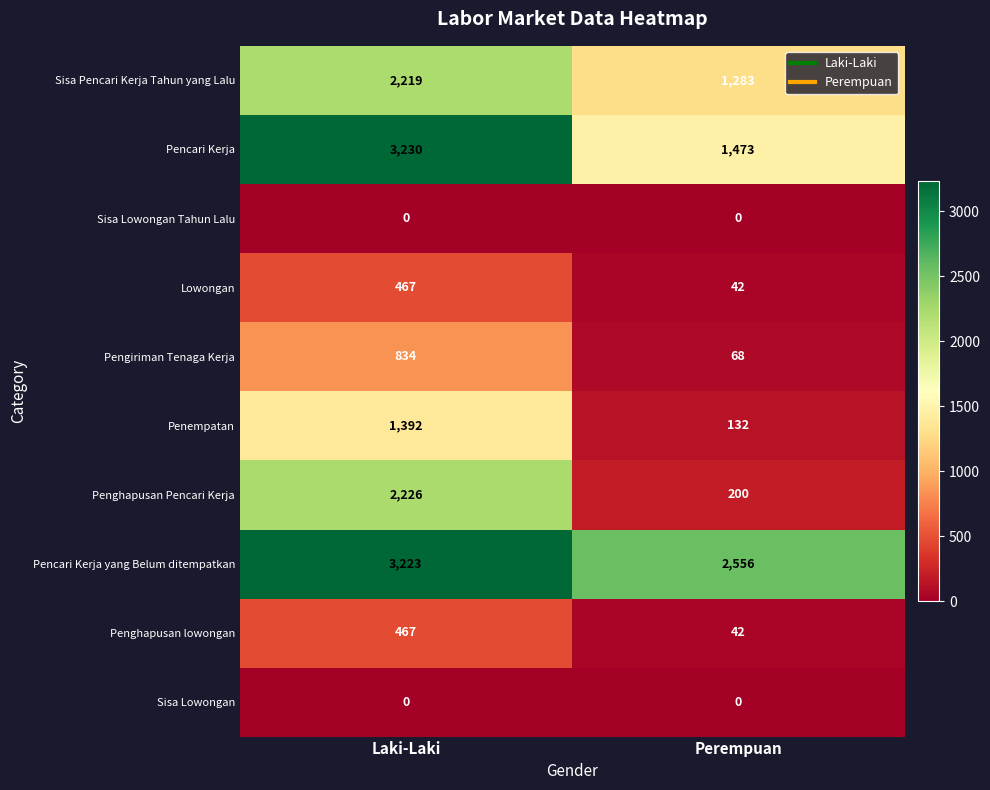

What is the sum of the Pencari Kerja values at Perempuan and Laki-Laki?

4703